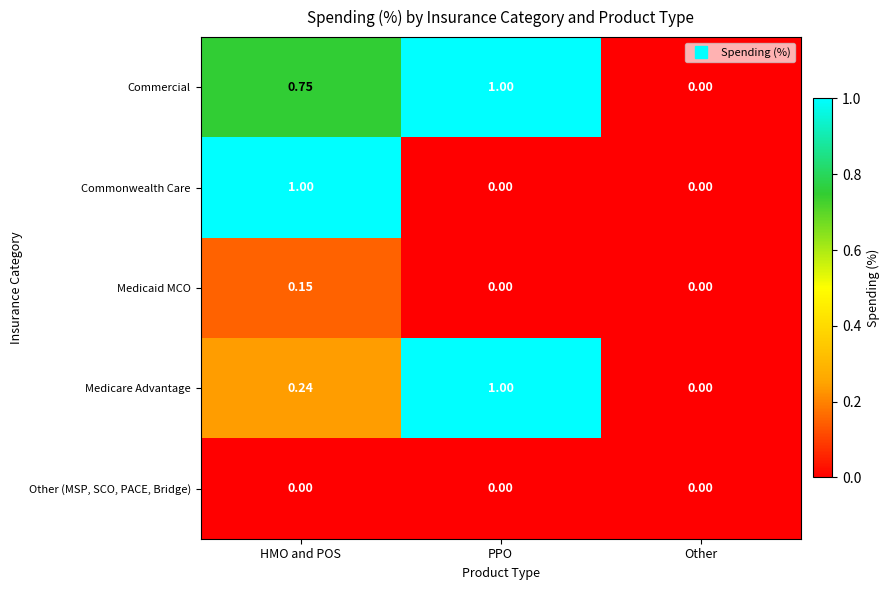

What is the spread (max minus min) of values at HMO and POS?

1.0